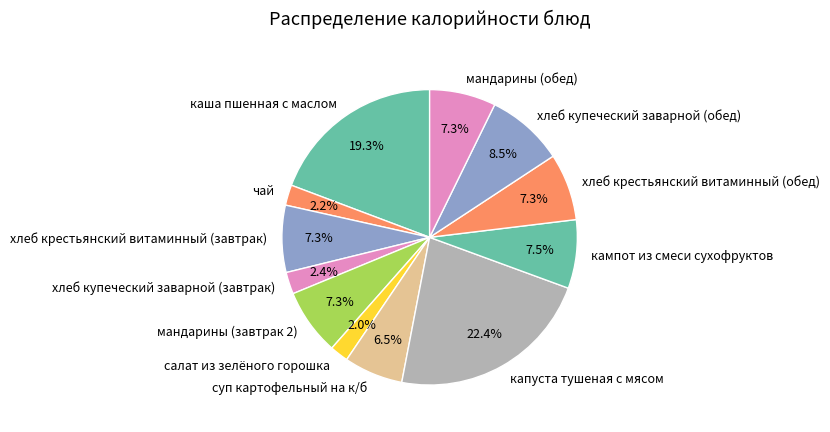

To the nearest percent, what is the combined percentage of хлеб купеческий заварной (завтрак) and салат из зелёного горошка?

4%